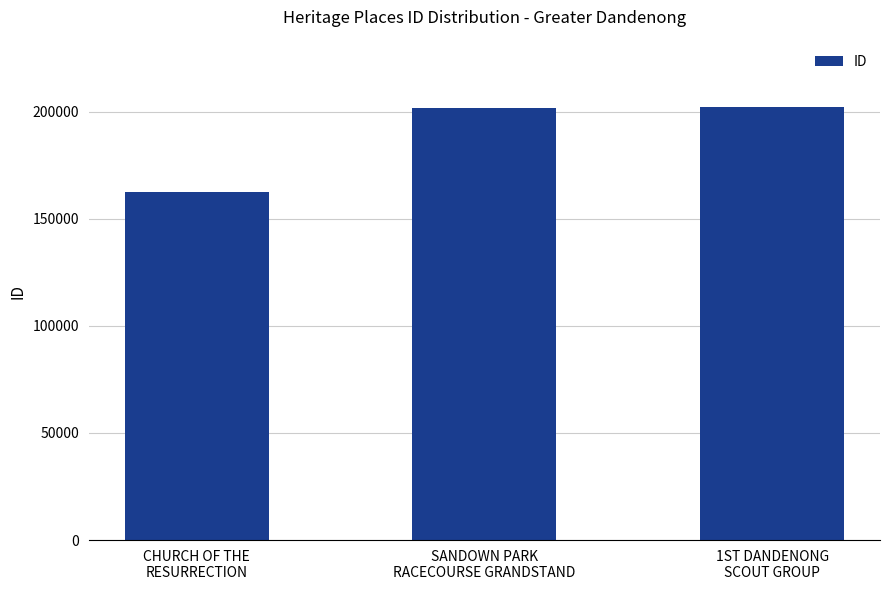

Is it true that the value at SANDOWN PARK
RACECOURSE GRANDSTAND is 201829?

True